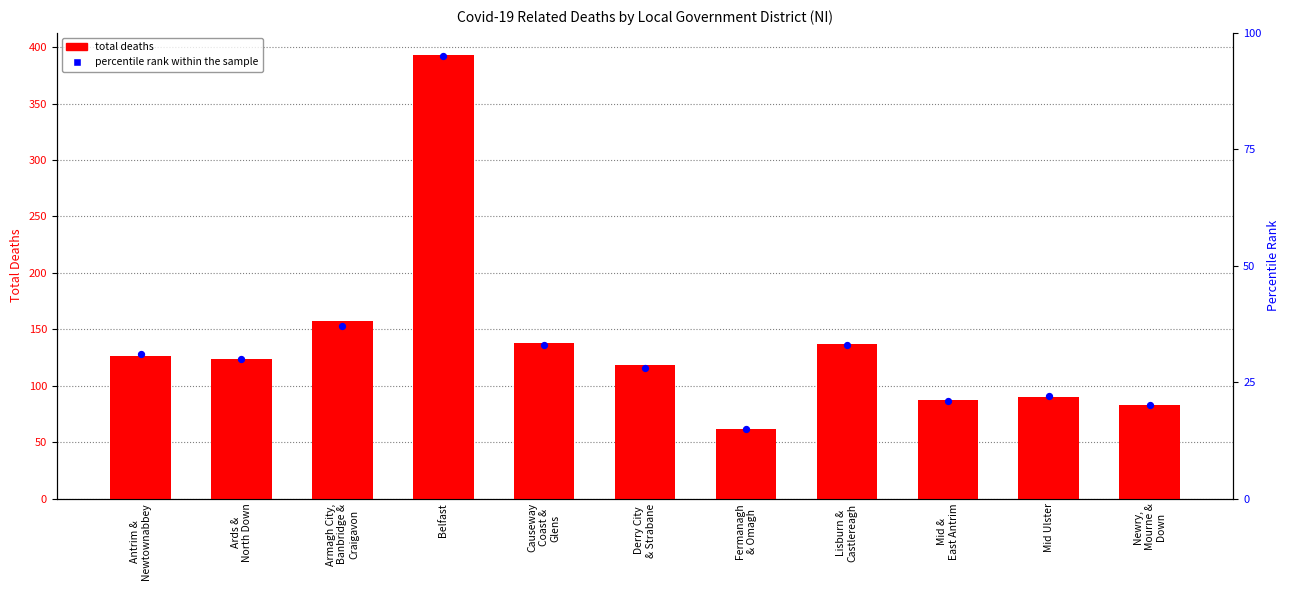

Which series reaches the maximum Y coordinate?

total deaths